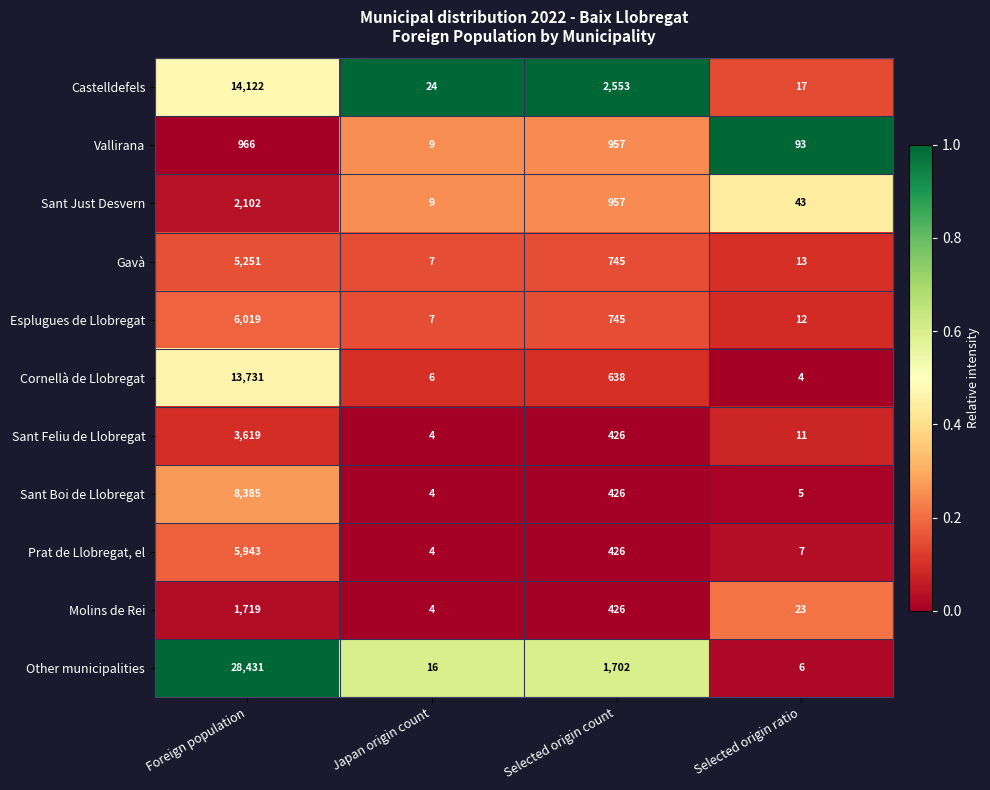

What is the spread (max minus min) of values at Selected origin count?

2127